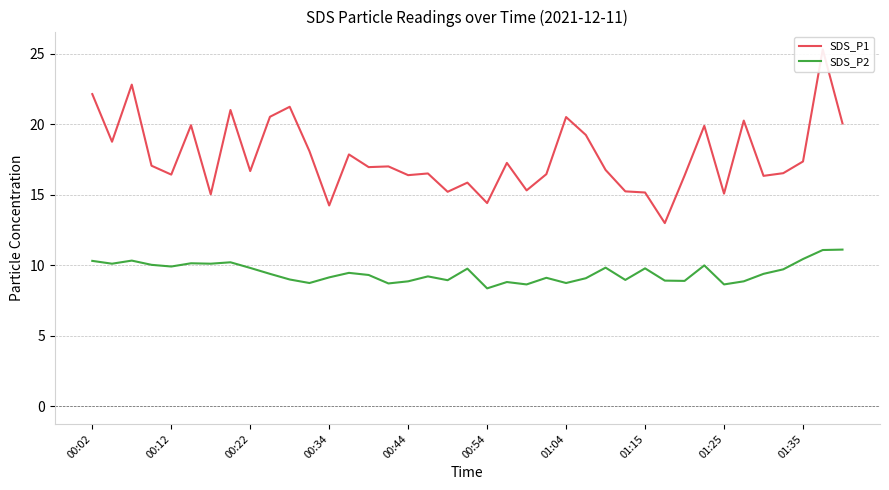

What is the value of the SDS_P2 point at the 29th from the left?

9.8